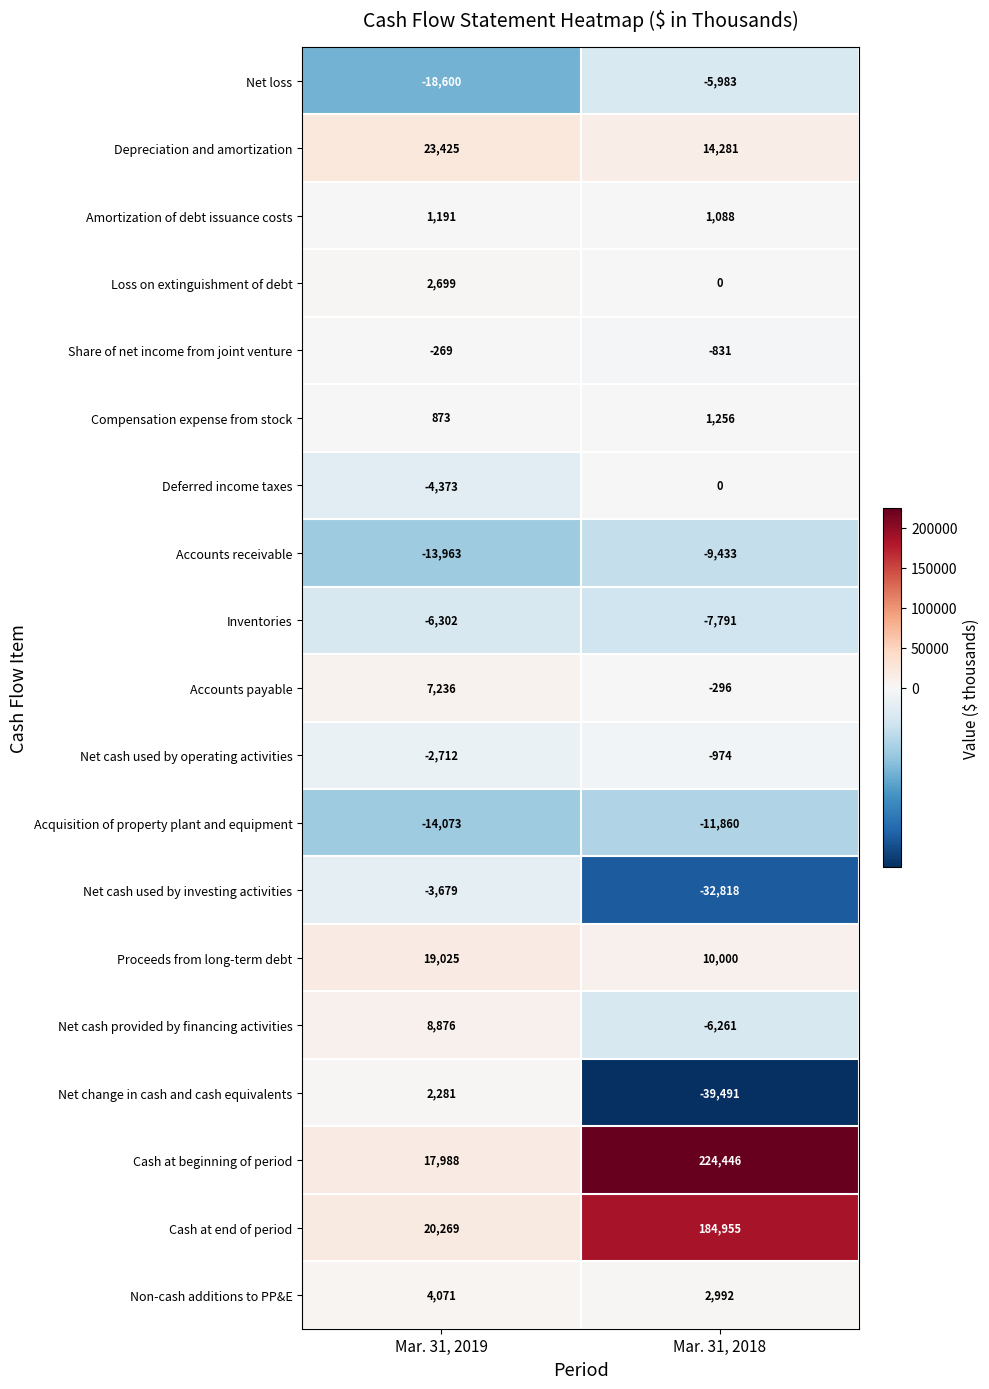

Which label corresponds to the largest value in the chart?

Mar. 31, 2018